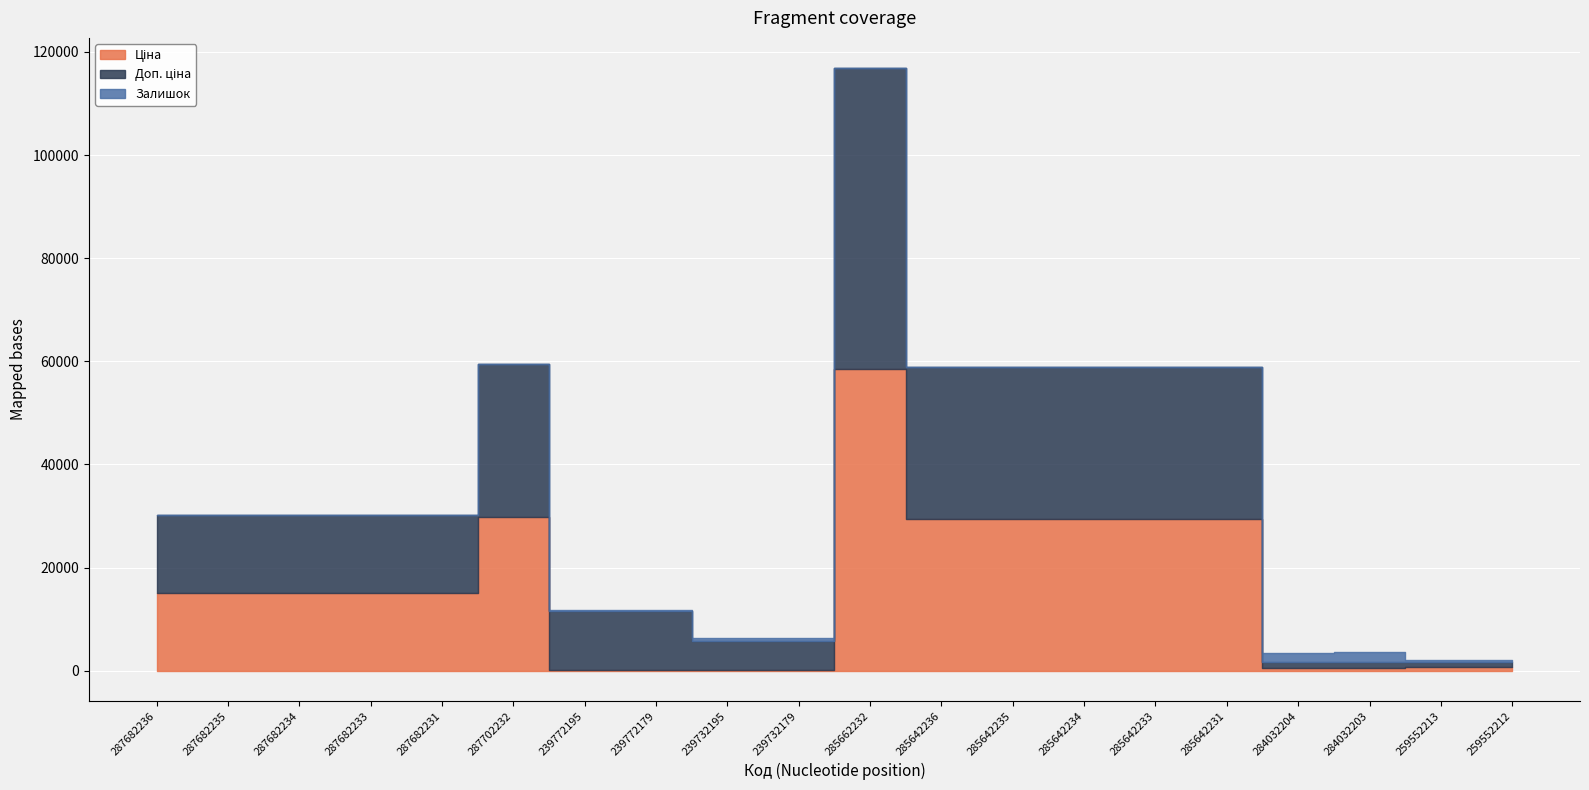

Which series has the largest total across all categories?

Доп. ціна